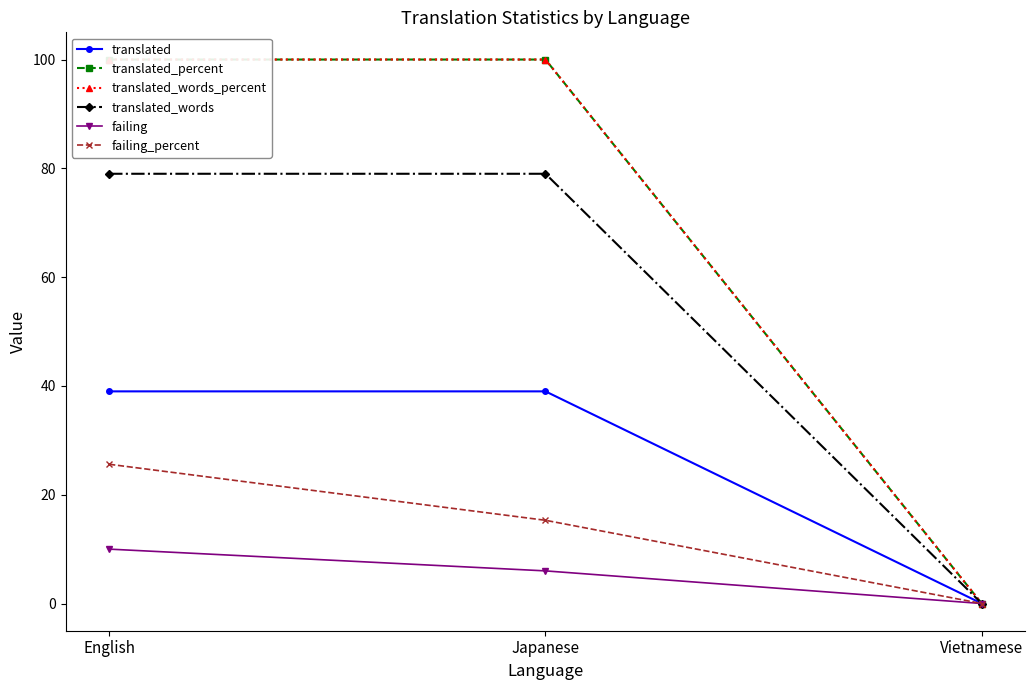

The translated_words series shows 0.0 at Vietnamese. True or false?

True